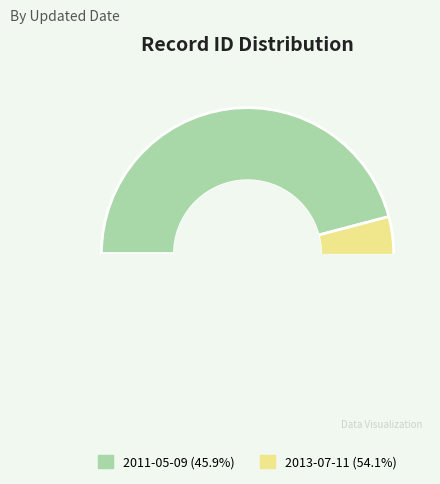

To the nearest percent, what is the difference between the 2011-05-09 and 2013-07-11 slice percentages?

8%